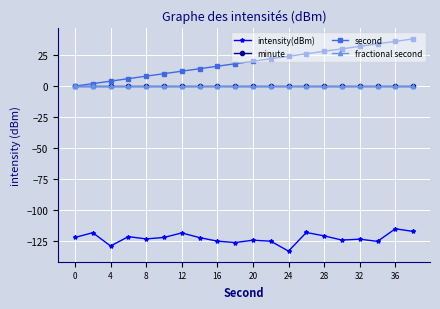

Does the chart have visible grid lines?

Yes